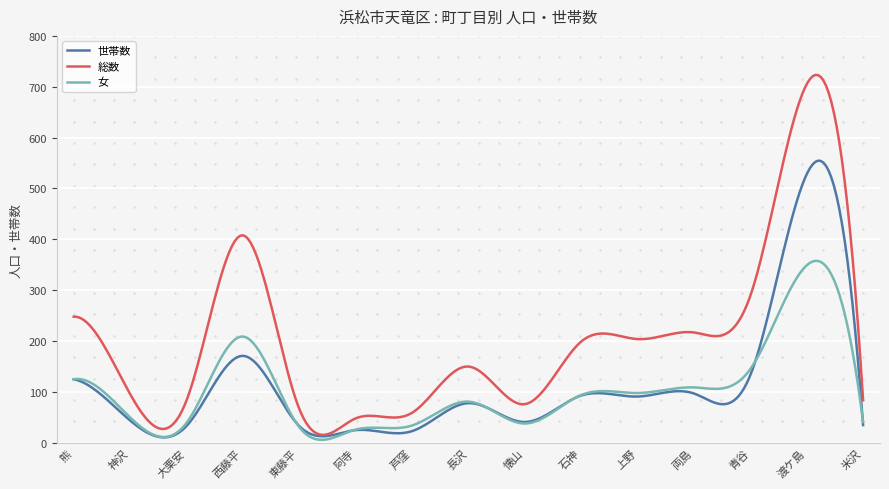

What are all the series names shown in the legend?

世帯数, 総数, 女